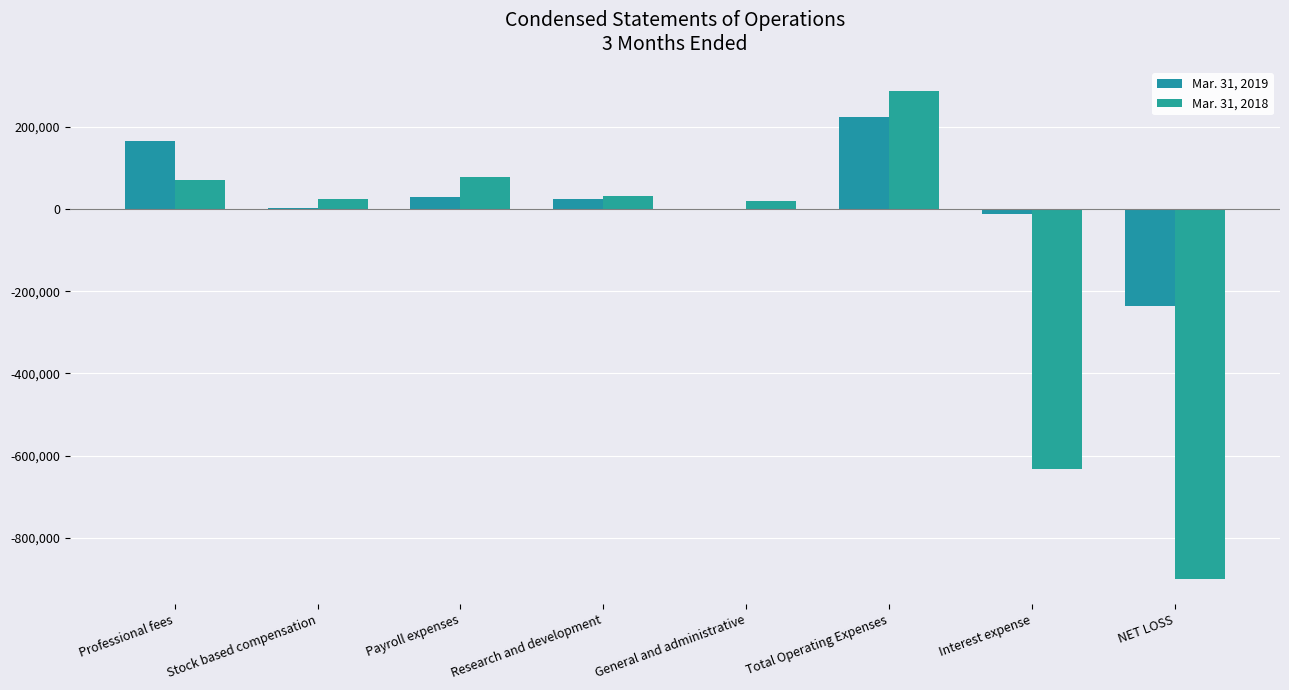

Count the number of categories in the chart.

8